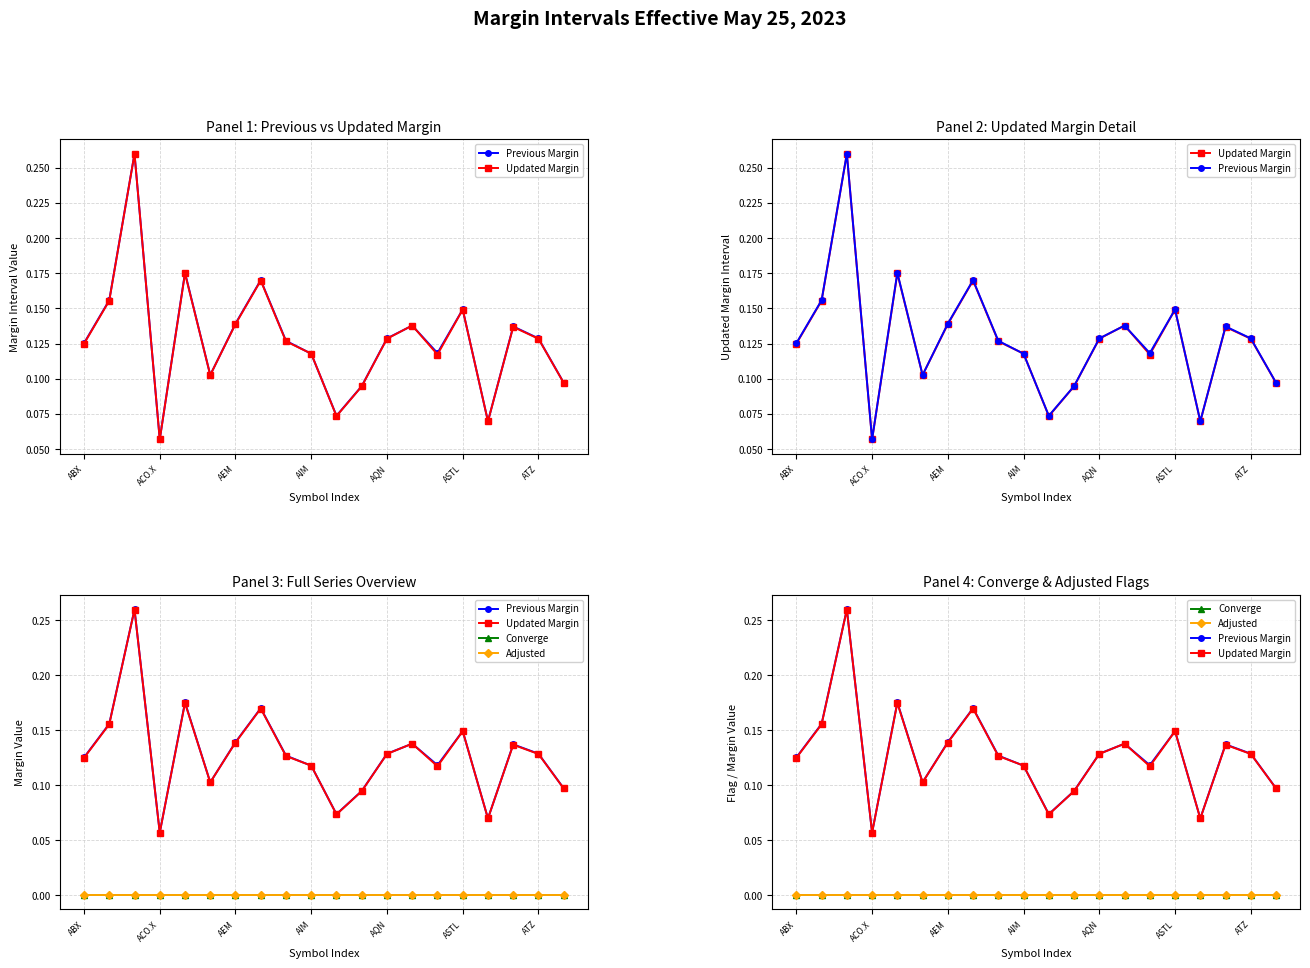

Between 10 and 12, which series saw the biggest shift?

Updated Margin